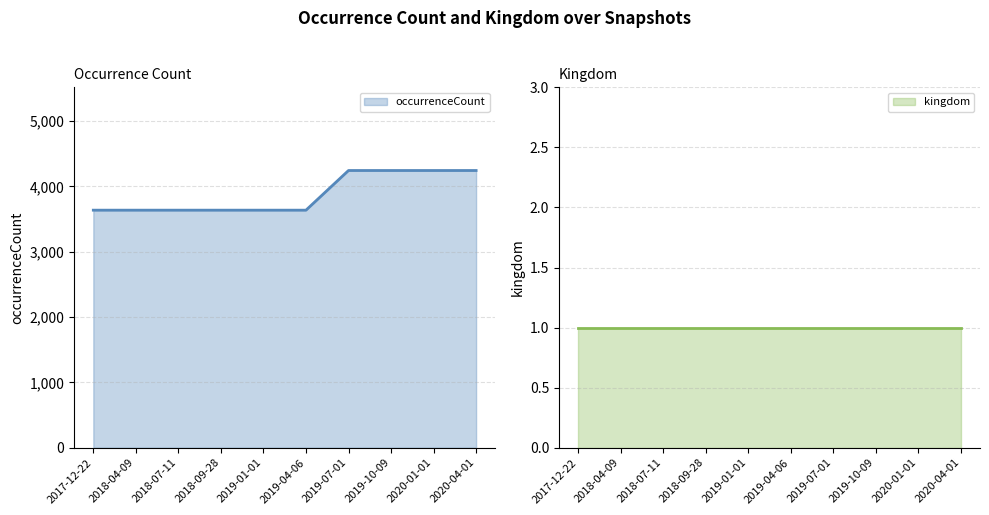

Reading left to right, extract all data points from this chart.

2017-12-22=3635	2018-04-09=3635	2018-07-11=3635	2018-09-28=3635	2019-01-01=3635	2019-04-06=3635	2019-07-01=4242	2019-10-09=4242	2020-01-01=4242	2020-04-01=4242